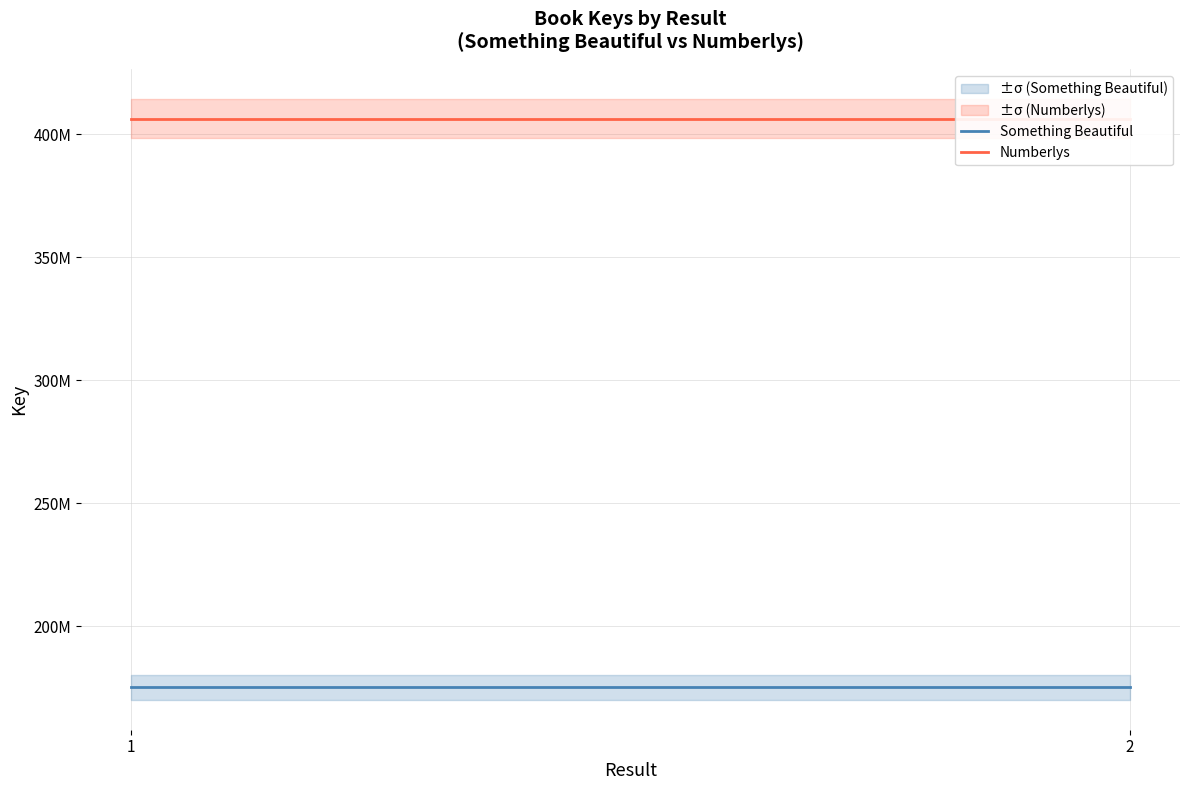

Which series has the widest spread of values?

Something Beautiful